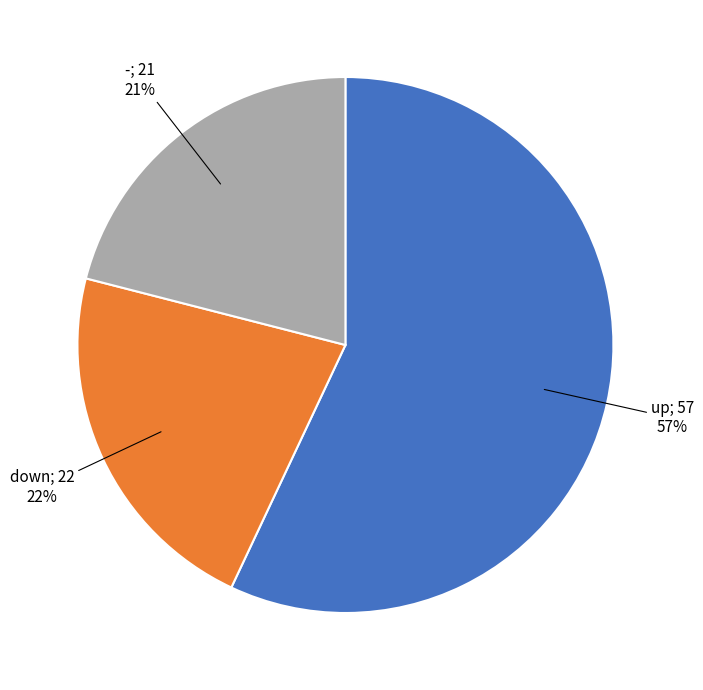

Is there any slice that represents more than half of the pie?

Yes